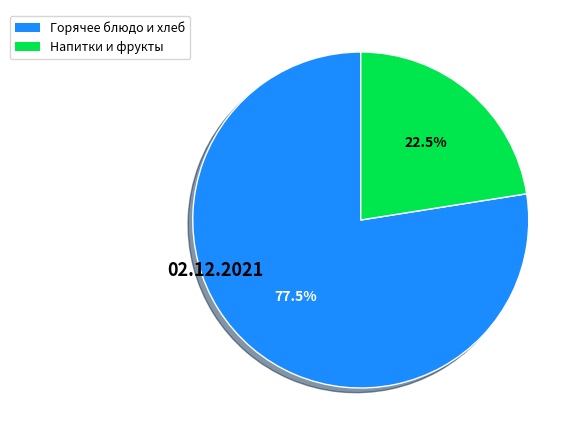

Is there a majority slice in this chart?

Yes